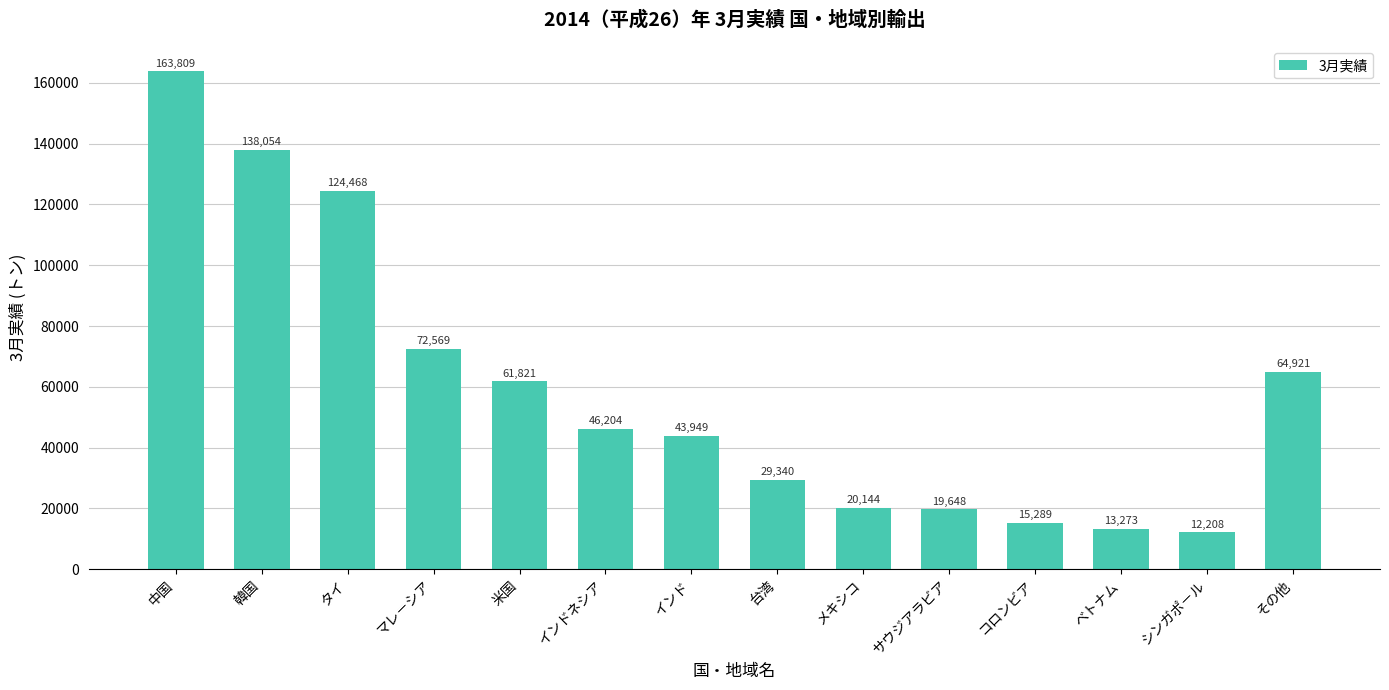

How many data points does each series have?

14